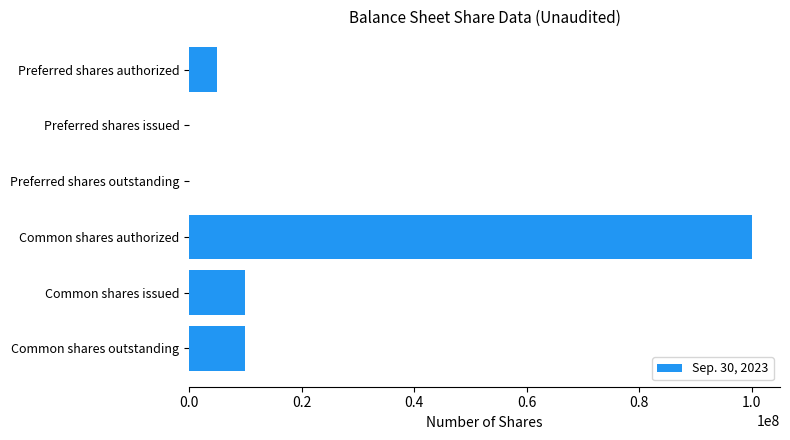

Reading top to bottom, extract all data points from this chart.

Preferred shares authorized=5000000	Preferred shares issued=0	Preferred shares outstanding=0	Common shares authorized=100000000	Common shares issued=10000000	Common shares outstanding=10000000